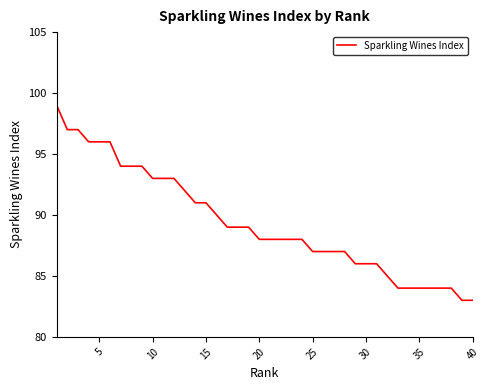

Reading left to right, extract all data points from this chart.

99	97	97	96	96	96	94	94	94	93	93	93	92	91	91	90	89	89	89	88	88	88	88	88	87	87	87	87	86	86	86	85	84	84	84	84	84	84	83	83